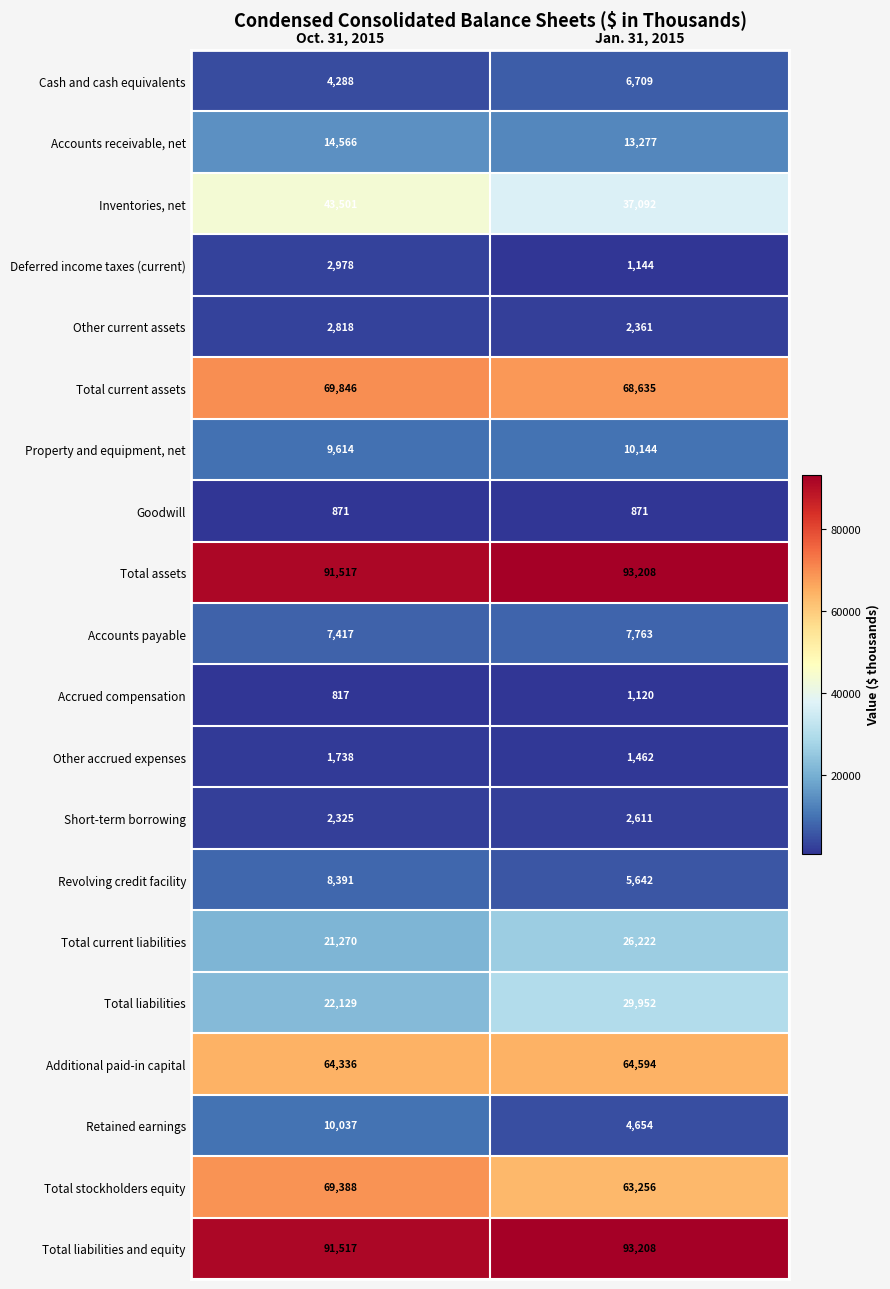

Where is Accrued compensation nearest to the value 968?

Oct. 31, 2015